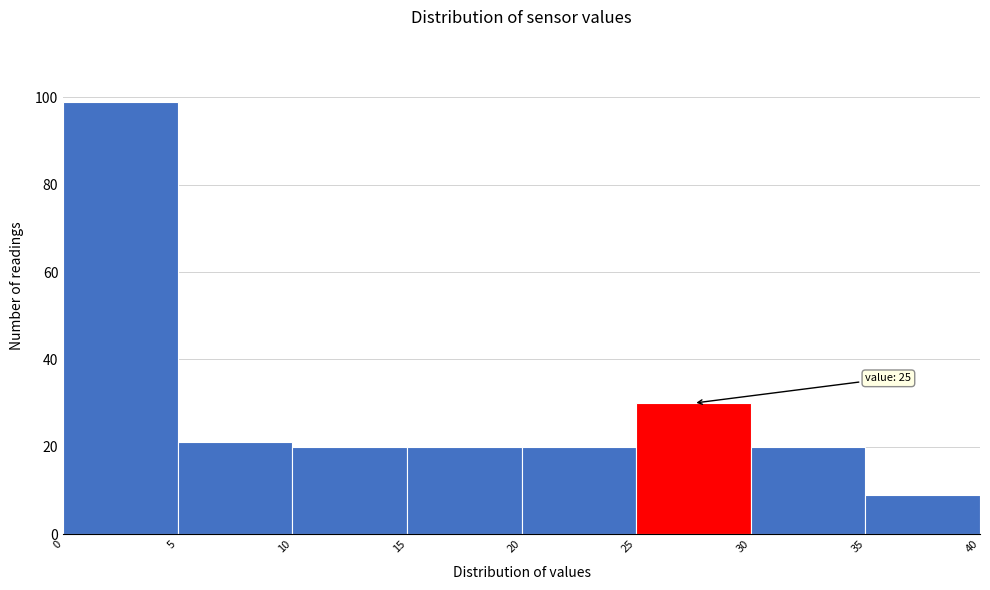

Over which range of the x-axis is the bar tallest?

0 to 5